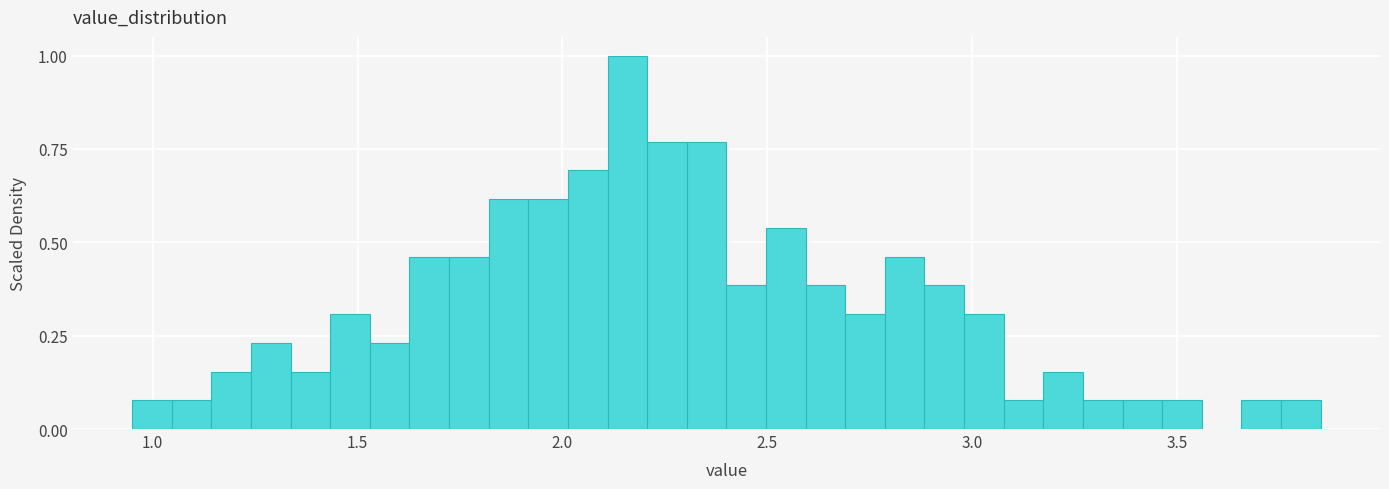

Around what value on the x-axis is the tallest bar? Give the approximate position of its centre, as read against the axis.

2.15